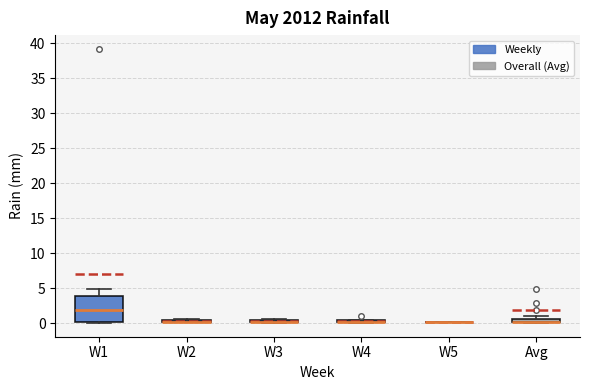

Comparing the boxes themselves (not the whiskers), which one is the tallest?

W1